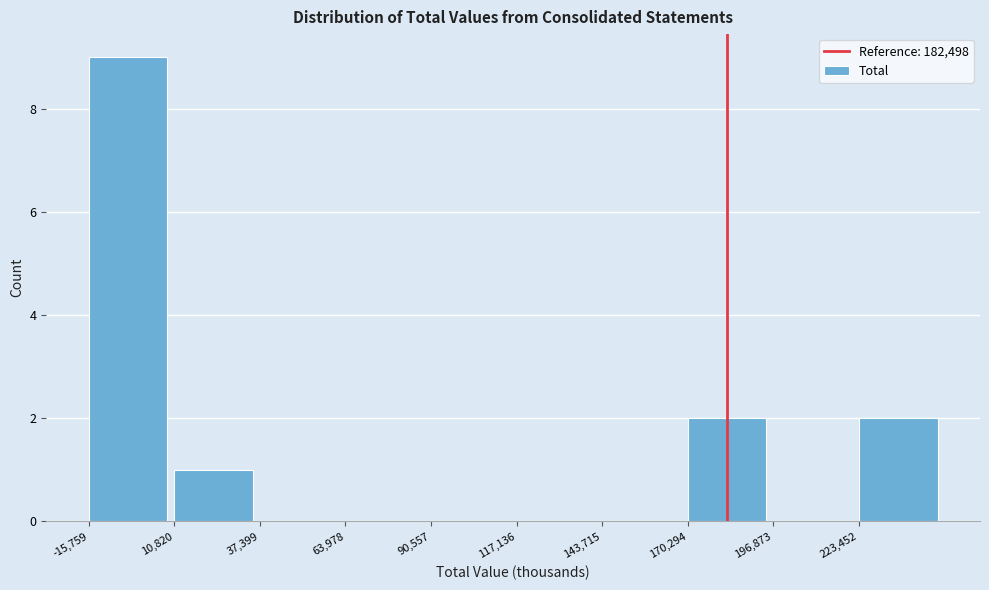

Over which range of the x-axis is the bar tallest?

-15000 to 10000